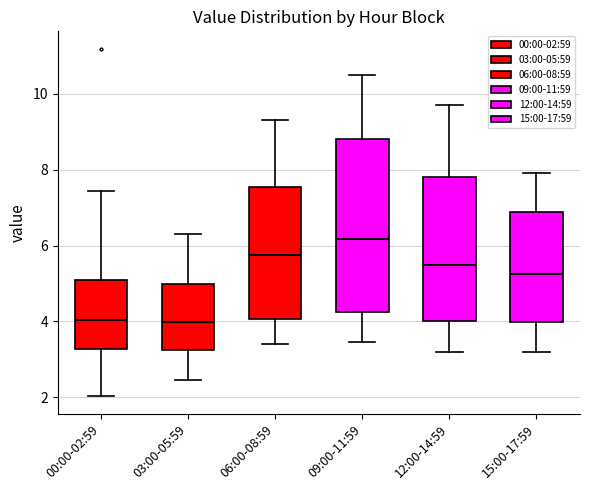

Reading left to right, transcribe this box plot: for each box, give where its median line is, the range the box spans, and where its two whiskers end, as read against the y-axis. The values are not printed on the chart, so give them approximately, as read against the axis.

00:00-02:59: median 4.0, box 3.2 to 5.0, whiskers 2.0 to 7.4
03:00-05:59: median 4.0, box 3.2 to 5.0, whiskers 2.4 to 6.4
06:00-08:59: median 5.8, box 4.0 to 7.6, whiskers 3.4 to 9.4
09:00-11:59: median 6.2, box 4.2 to 8.8, whiskers 3.4 to 10.6
12:00-14:59: median 5.6, box 4.0 to 7.8, whiskers 3.2 to 9.8
15:00-17:59: median 5.2, box 4.0 to 6.8, whiskers 3.2 to 8.0